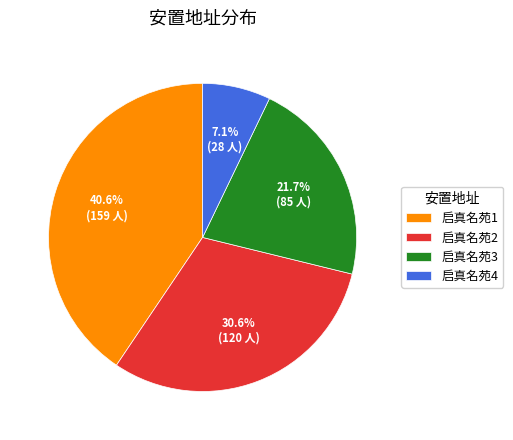

How many segments does this pie chart have?

4